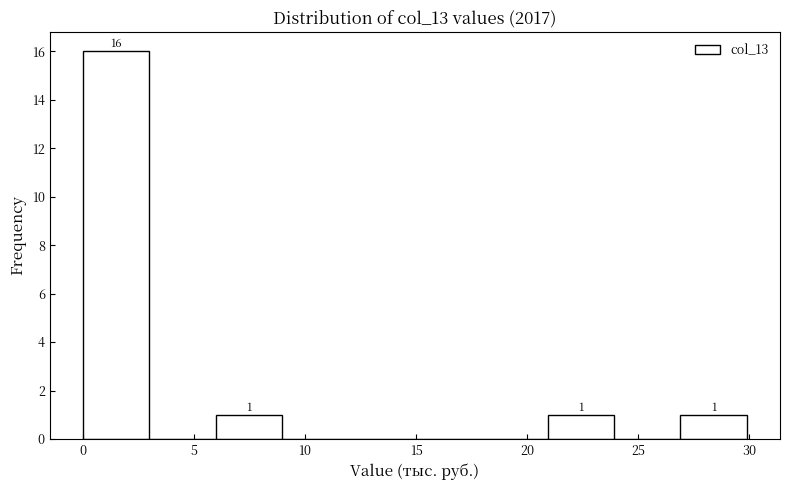

Which range on the x-axis has the tallest bar?

0 to 3